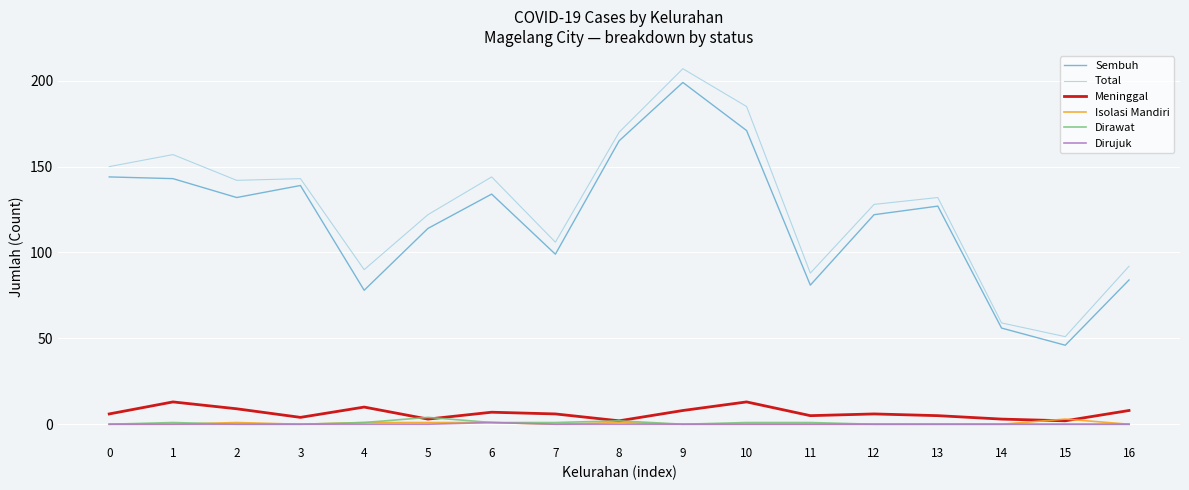

How many lines are shown in the chart?

6